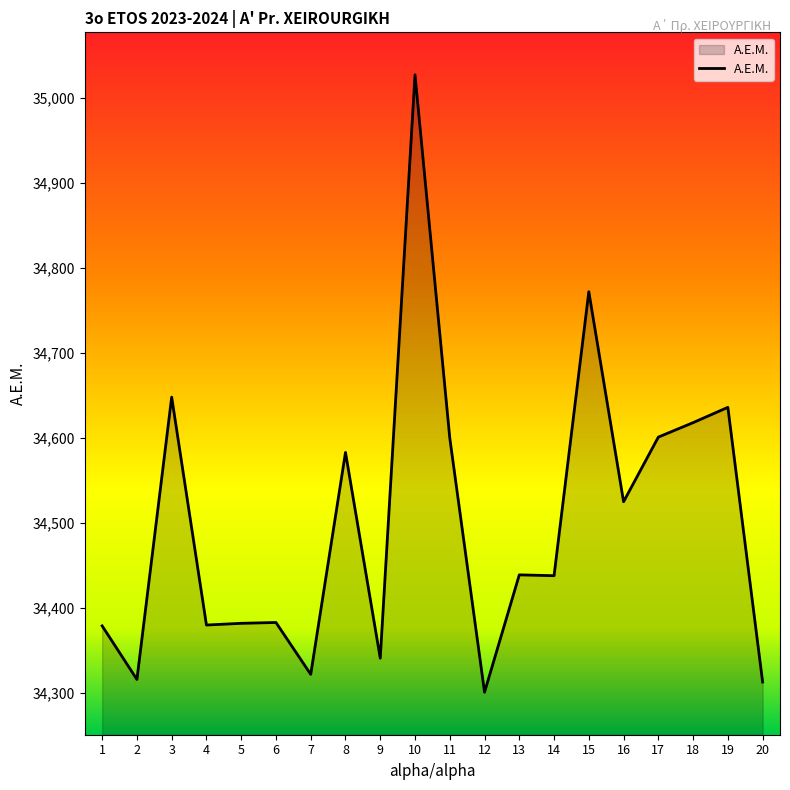

The value at 12 is 34301. True or false?

True